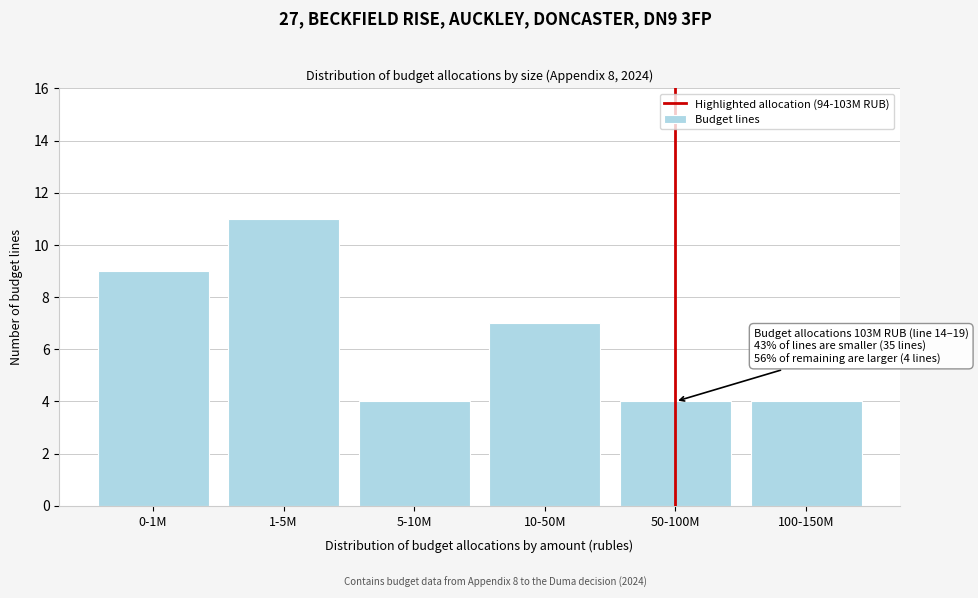

Reading left to right, transcribe all the data shown in this chart.

0-1M=9	1-5M=11	5-10M=4	10-50M=7	50-100M=4	100-150M=4